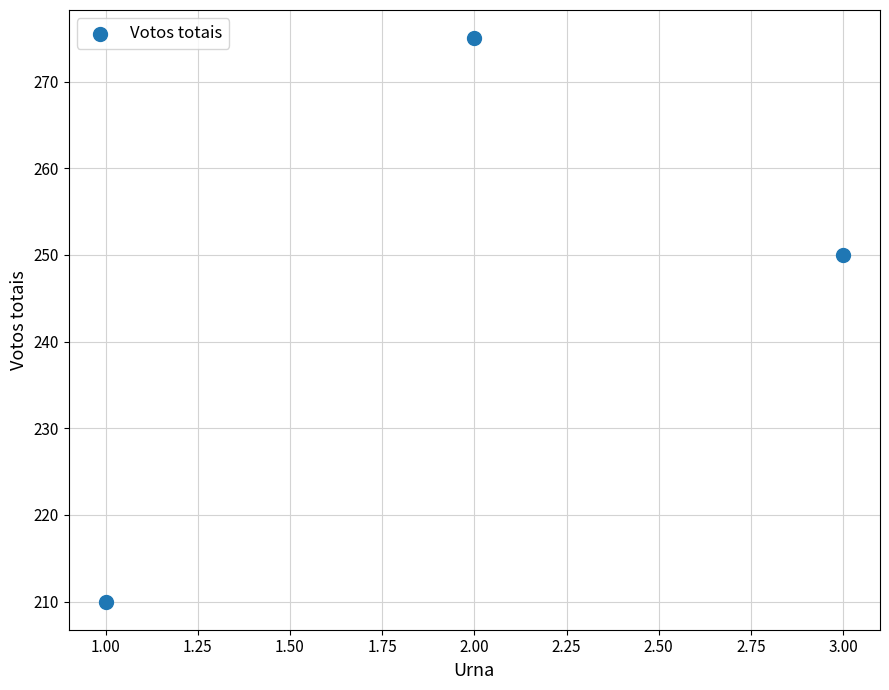

What Y value in the scatter plot is closest to 242?

250